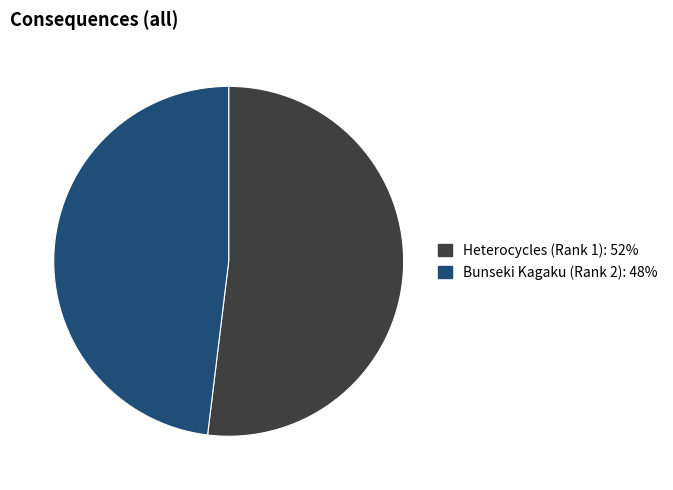

Is it true that Heterocycles (Rank 1) is 38% of the pie?

False